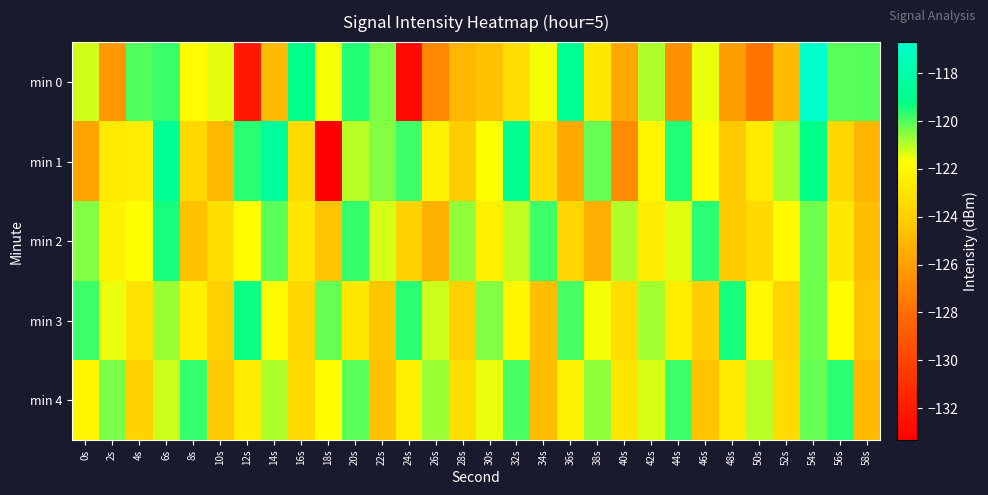

Rank the series by their maximum value, from highest to lowest.

min 0, min 1, min 3, min 2, min 4